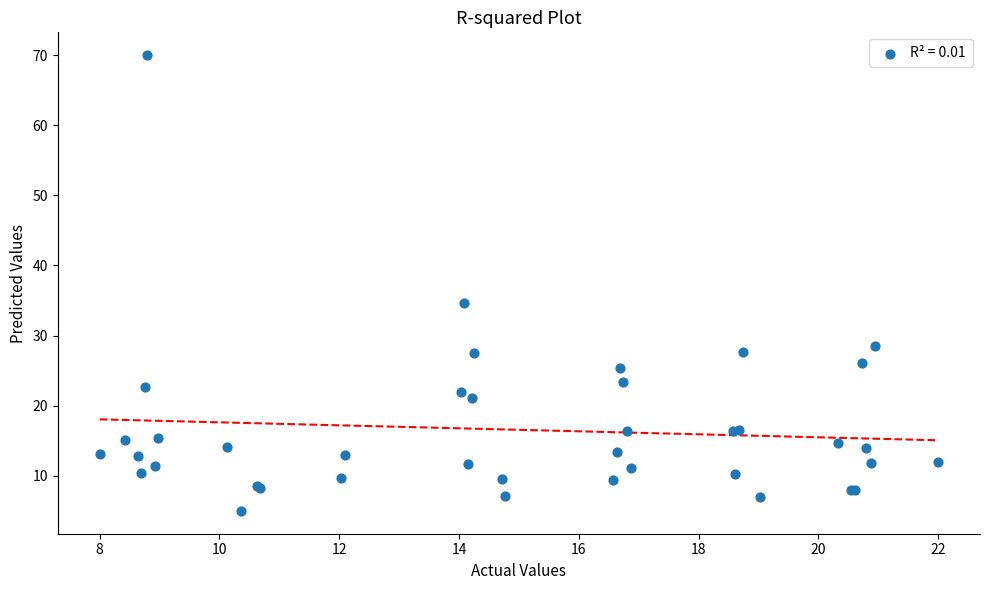

What Y value in the scatter plot is closest to 37?

34.6